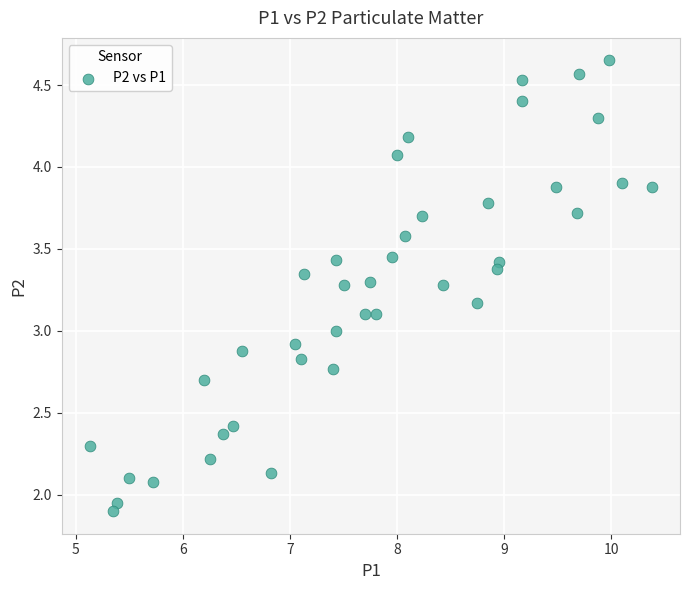

What is the range of X values (max minus min)?

5.3